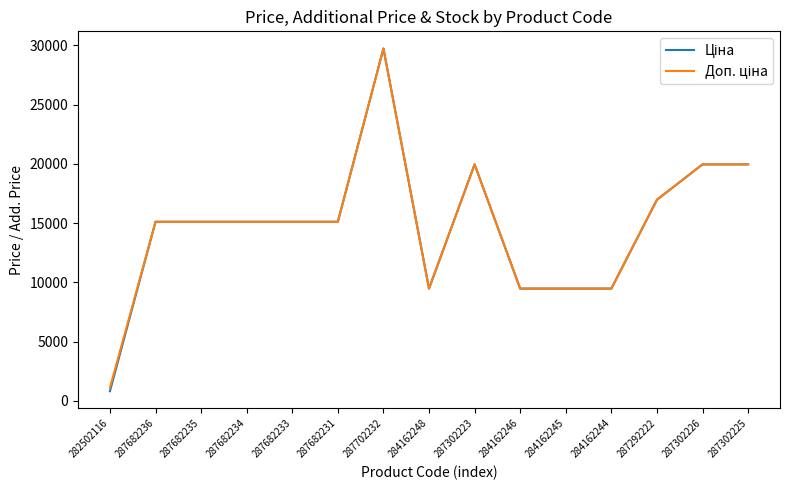

What is the spread (max minus min) of values at 282502116?

290.7